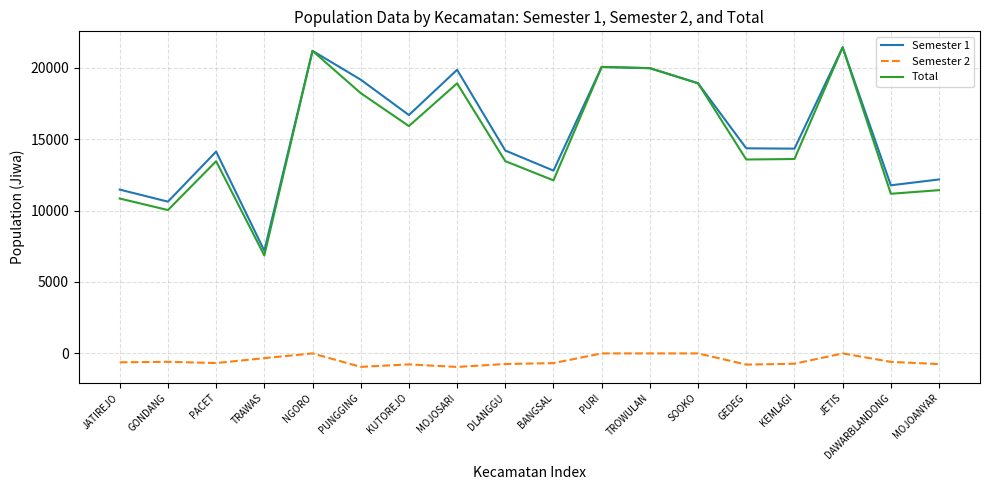

What is the greatest value displayed?

21430.0